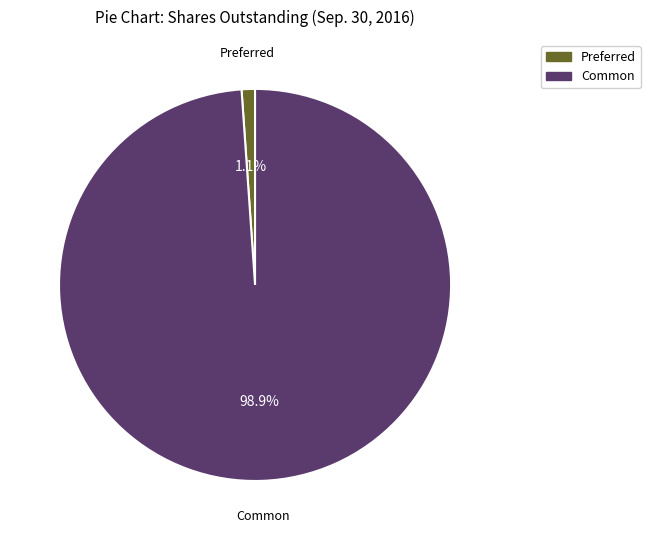

Is there a majority slice in this chart?

Yes